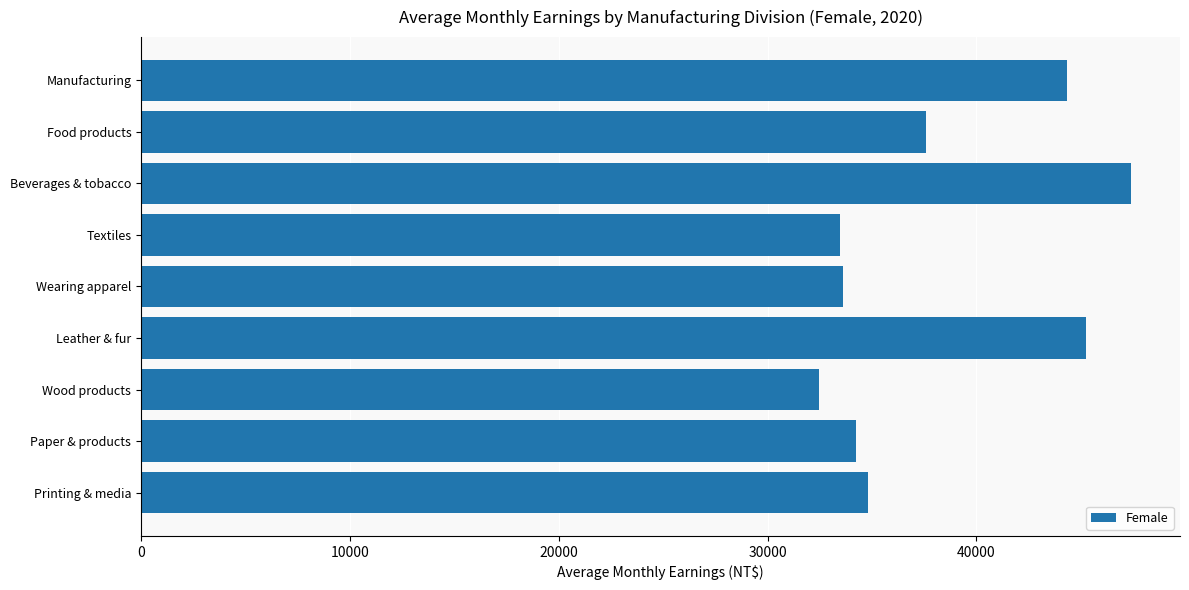

Where is the data nearest to the value 39932?

Food products